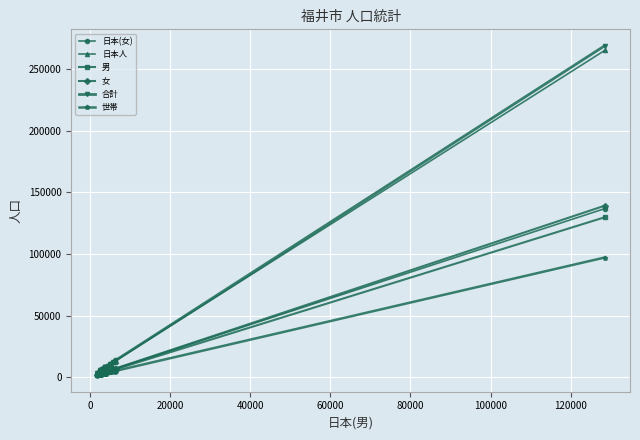

What are all the series names shown in the legend?

日本(女), 日本人, 男, 女, 合計, 世帯